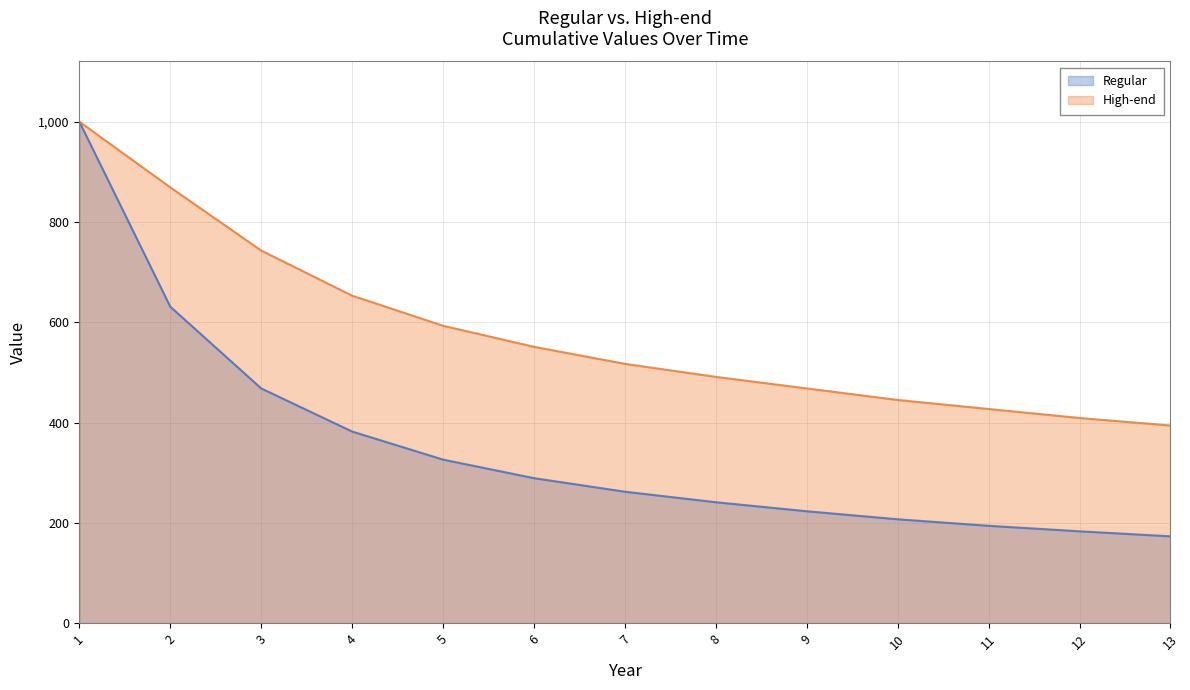

The value of Regular at 8 is 116. True or false?

False